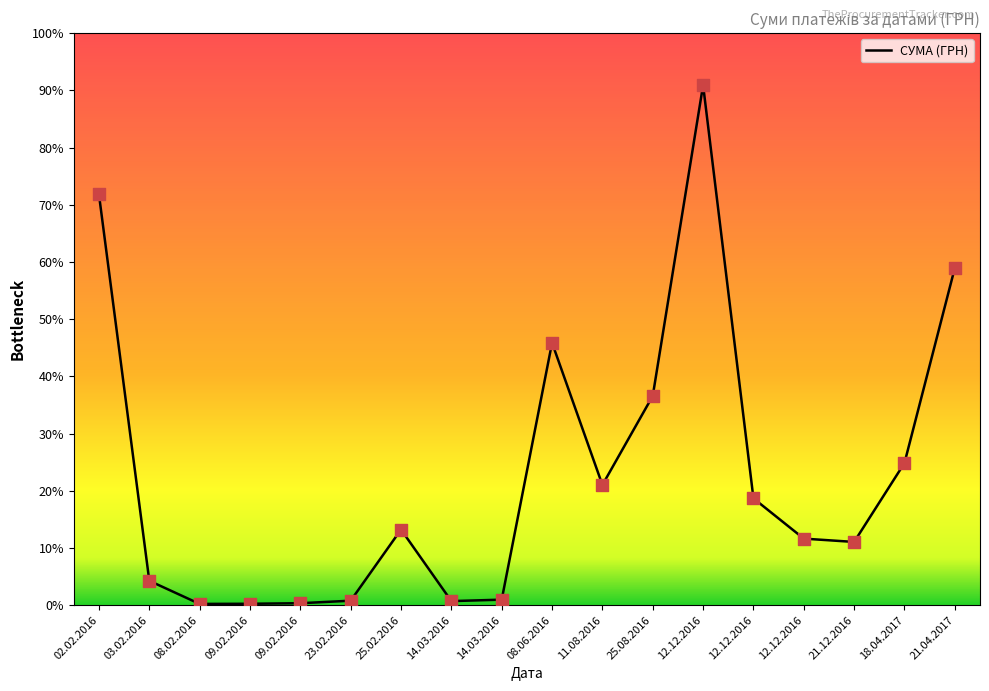

Does the chart have visible grid lines?

No